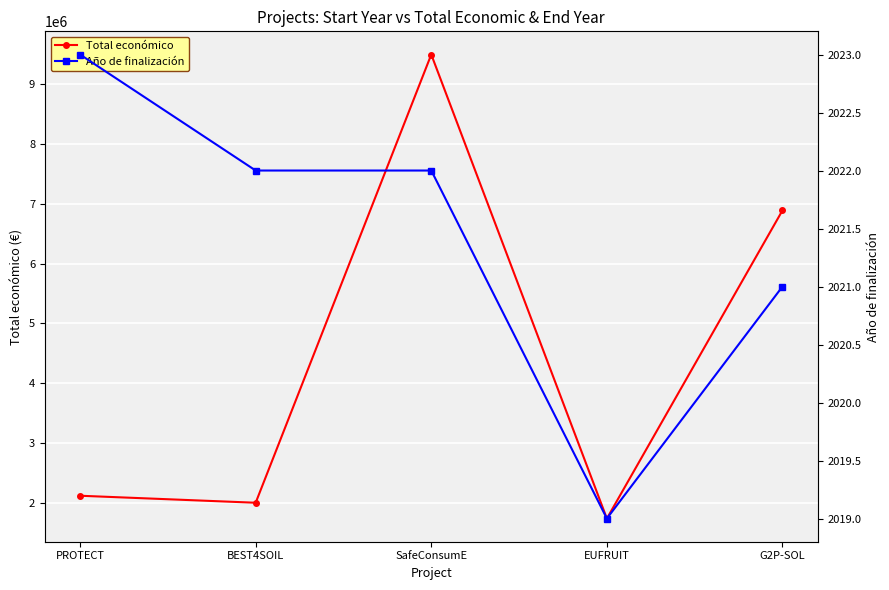

Reading left to right, transcribe all the data shown in this chart.

Total económico: 2115541	1998299	9500000	1734237	6891265
Año de finalización: 2023	2022	2022	2019	2021